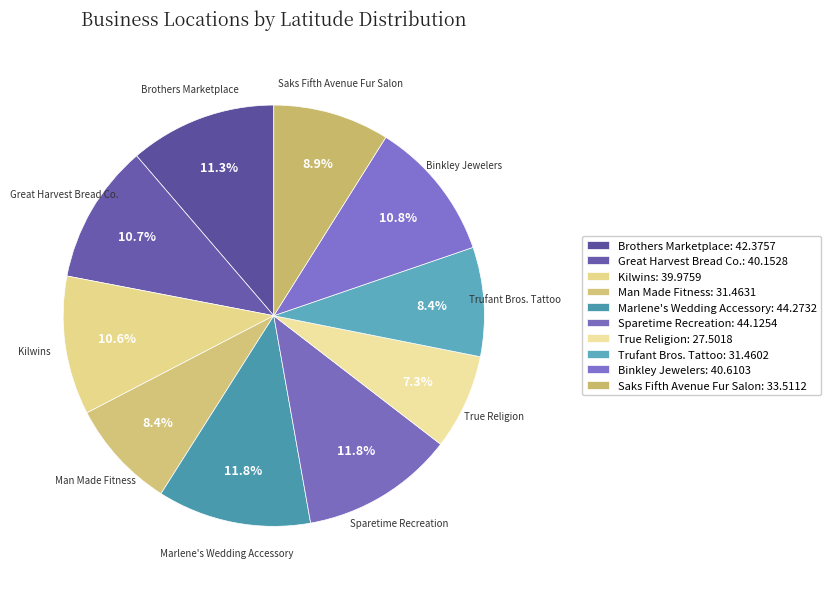

To the nearest percent, what is the difference between the Saks Fifth Avenue Fur Salon and Man Made Fitness slice percentages?

1%